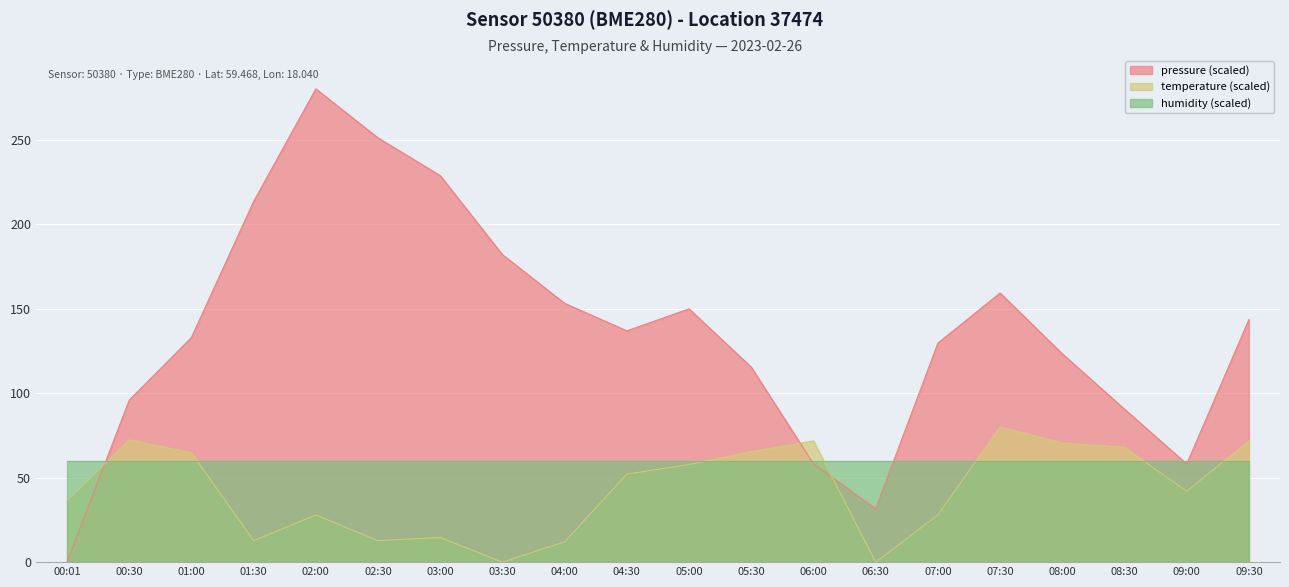

In pressure, how many points are higher than both neighbors (excluding endpoints)?

3